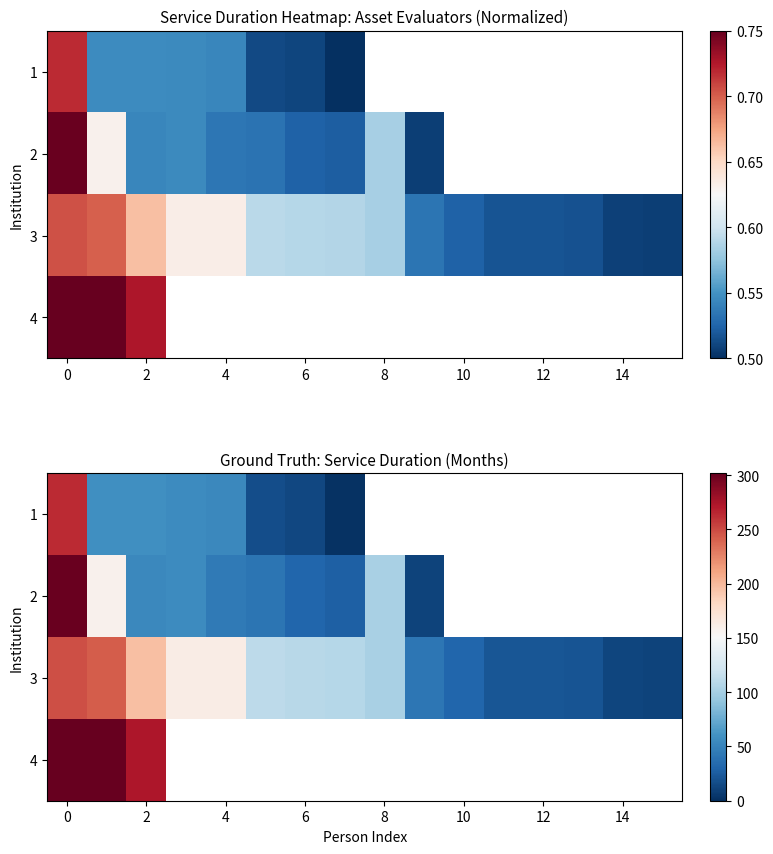

Count the number of data series in this chart.

4